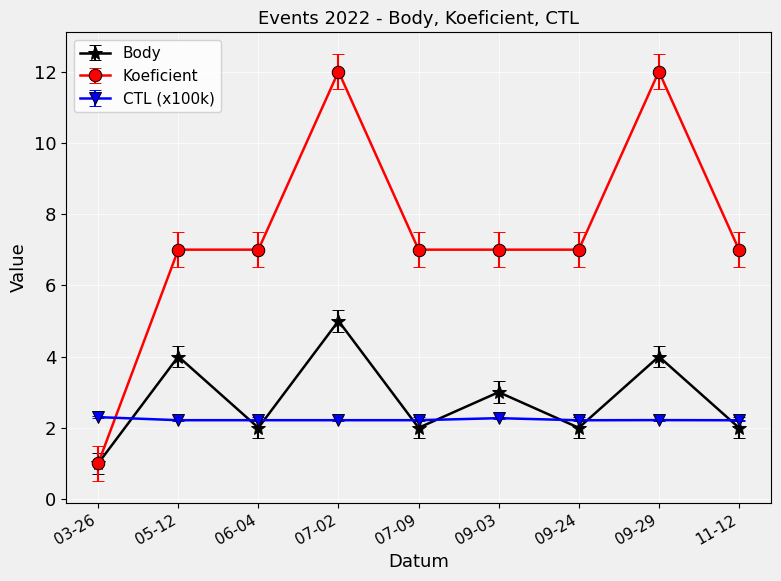

What is the total value across all series at 05-12?

13.2